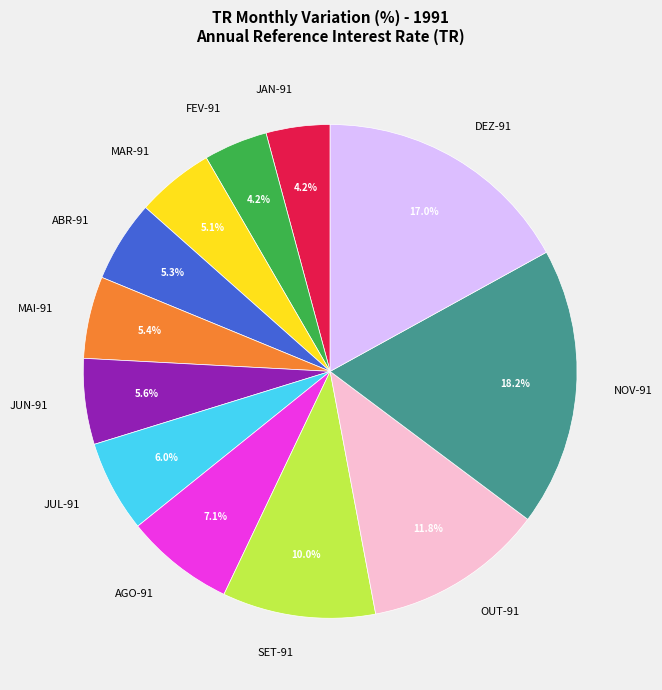

What portion of the pie excludes FEV-91?

95.8%